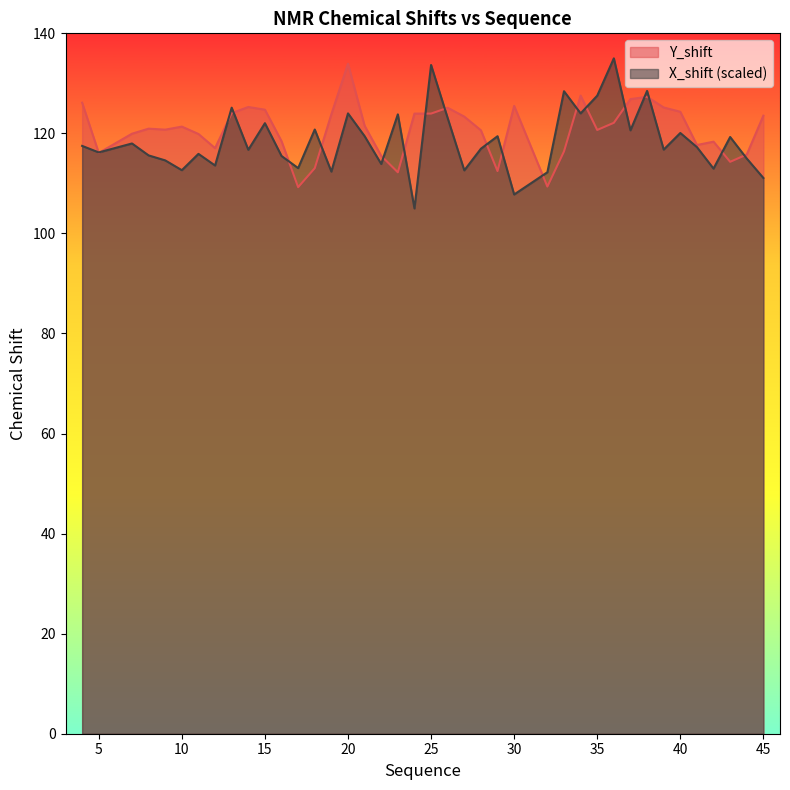

What is the spread (max minus min) of values at 40?

4.2